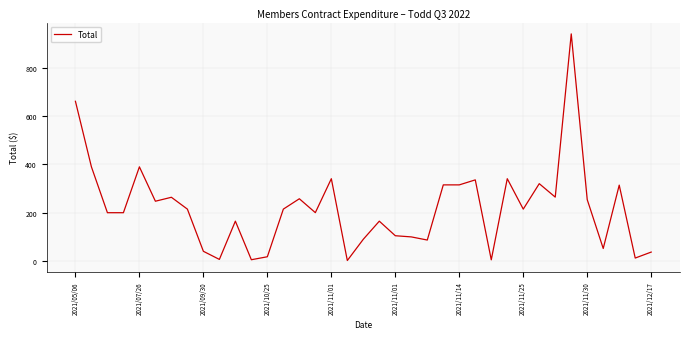

What is the difference between the maximum and minimum values?

936.6